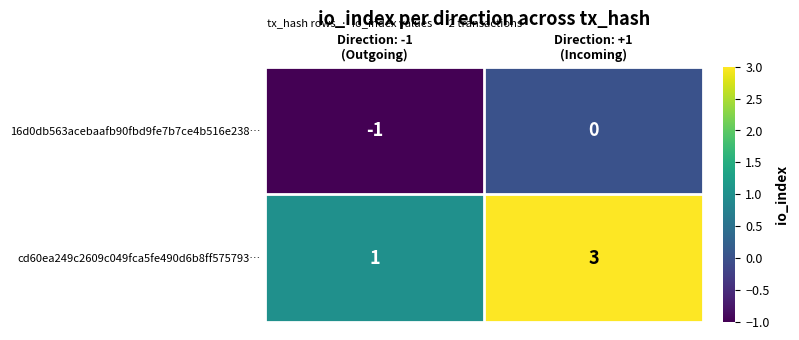

Which series has the largest total across all categories?

cd60ea249c2609c049fca5fe490d6b8ff575793…